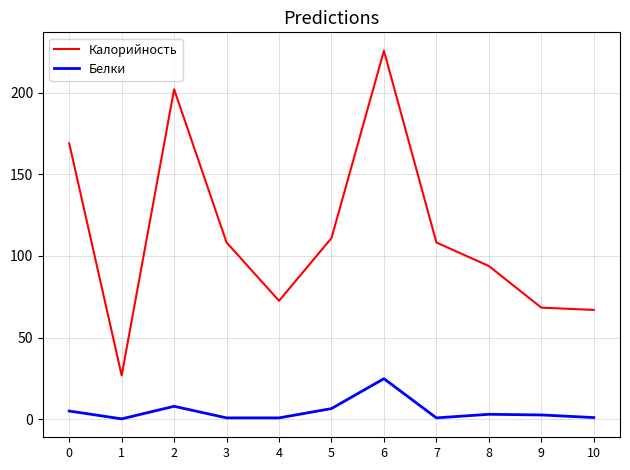

Which series has the largest total across all categories?

Калорийность